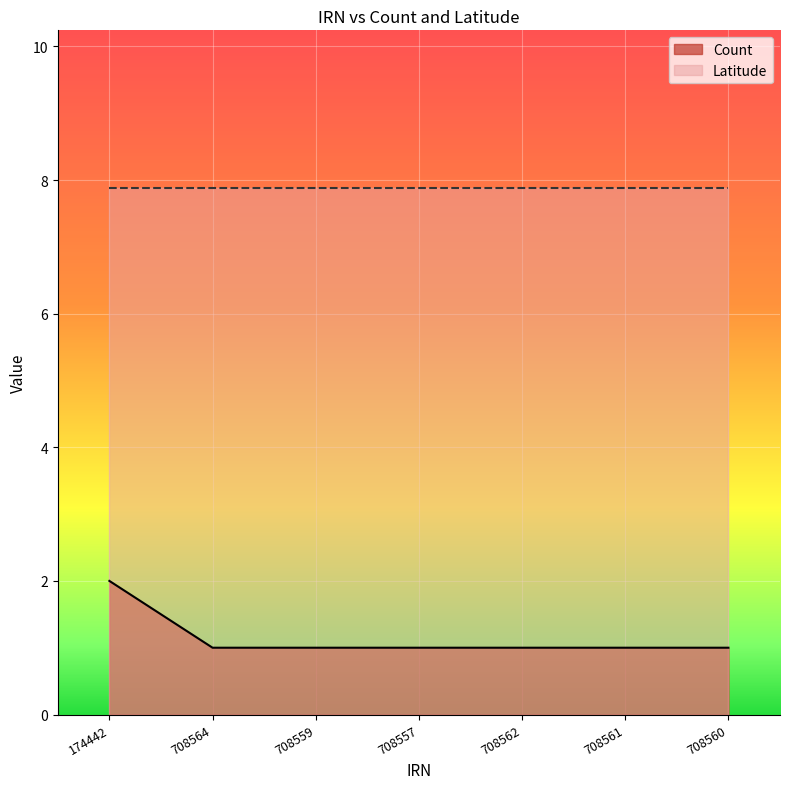

What is the smallest value displayed?

1